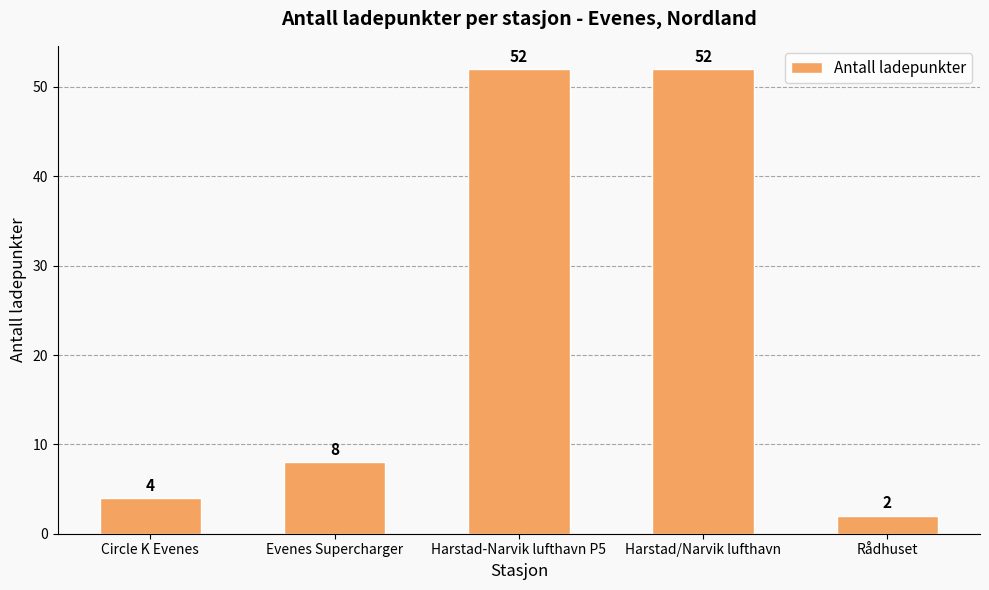

What is the difference between the values at Circle K Evenes and Harstad-Narvik lufthavn P5?

48